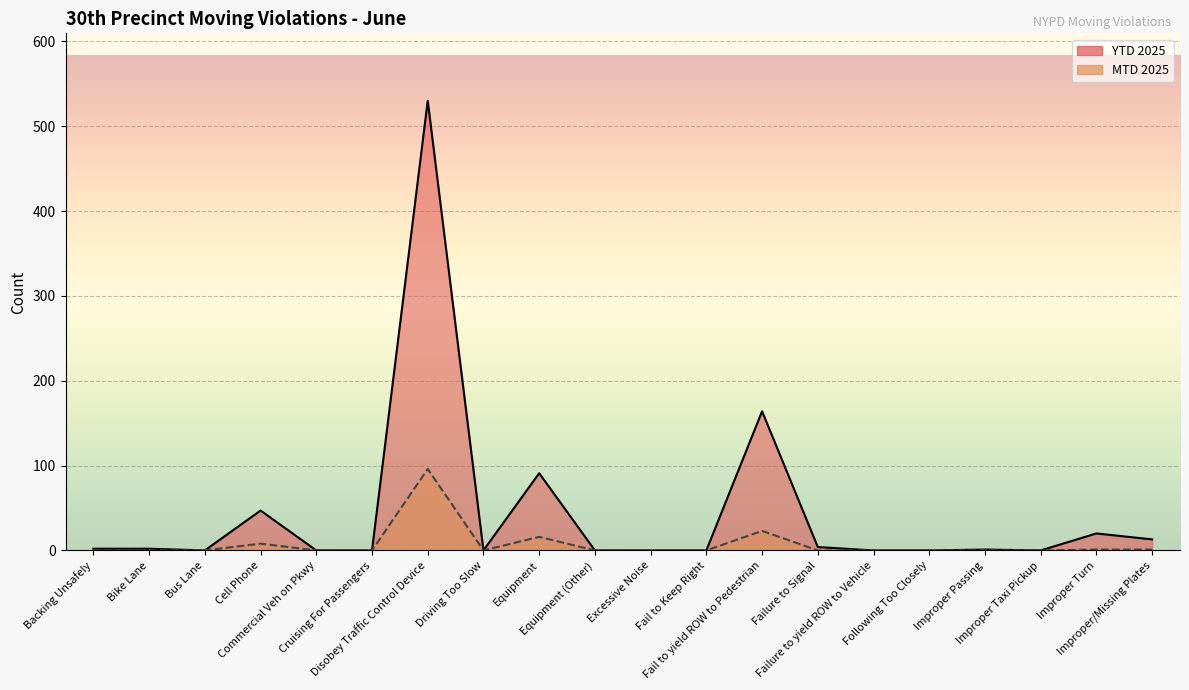

At how many categories does at least one series exceed 436?

1